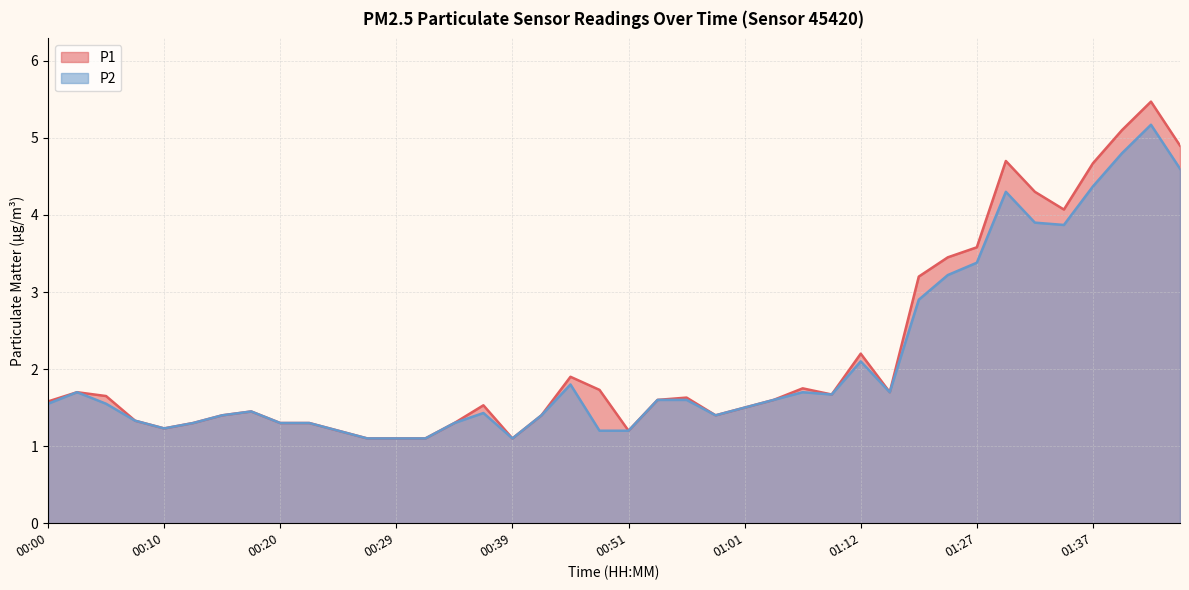

What is the total value across all series at 00:22?

2.6